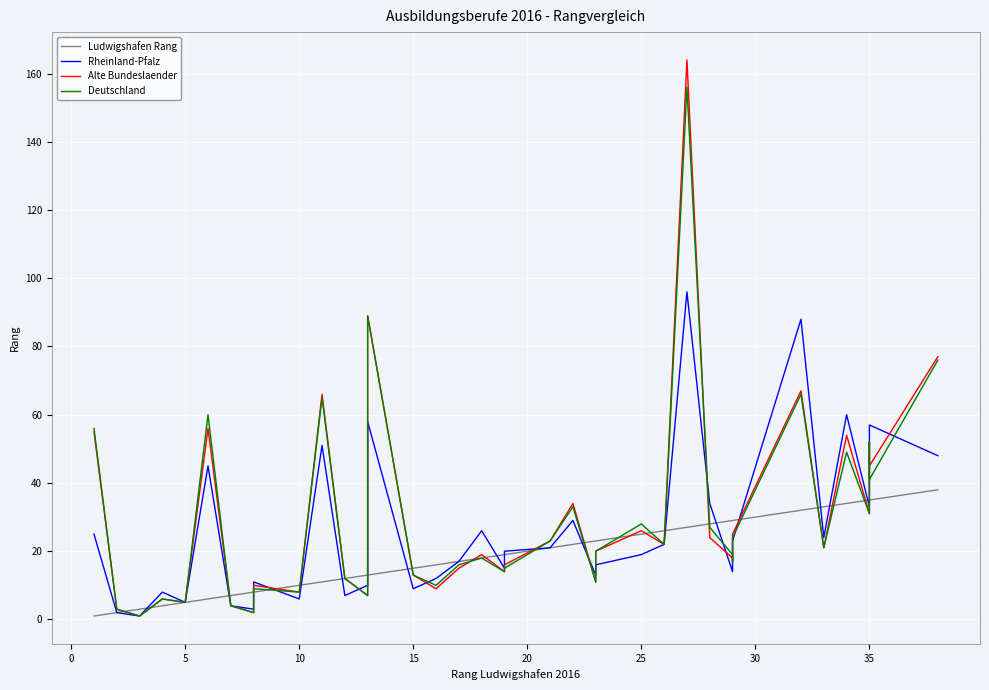

How many interior local valleys does the Rheinland-Pfalz series have?

11